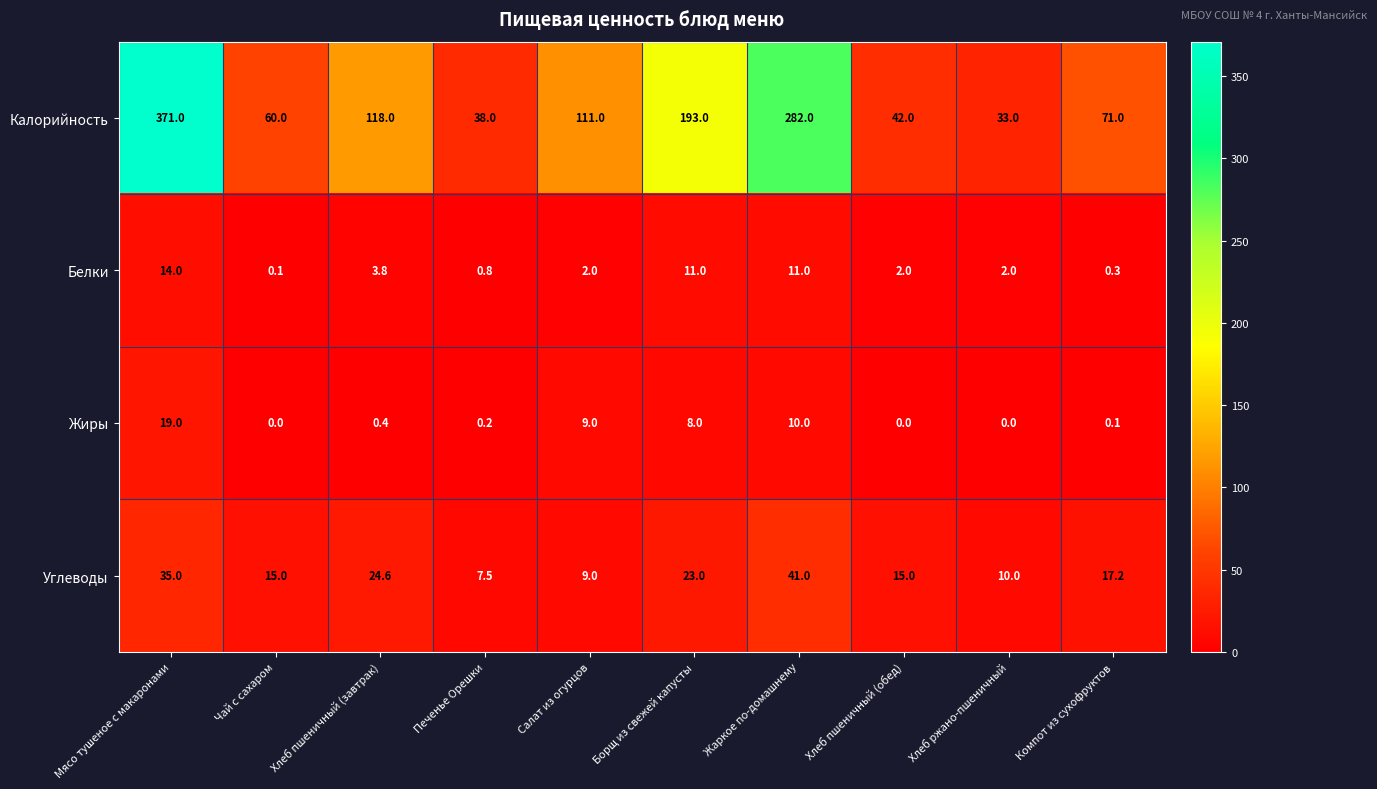

What is the total value across all series at Борщ из свежей капусты?

235.0